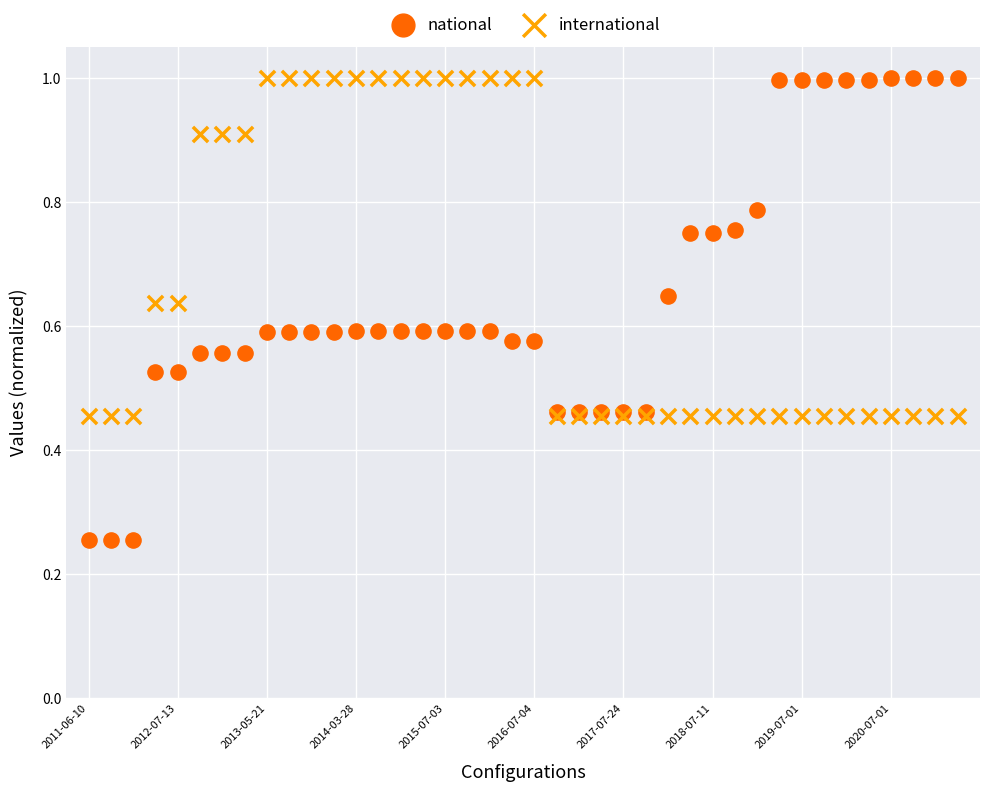

Which series has the largest Y range (max minus min)?

national